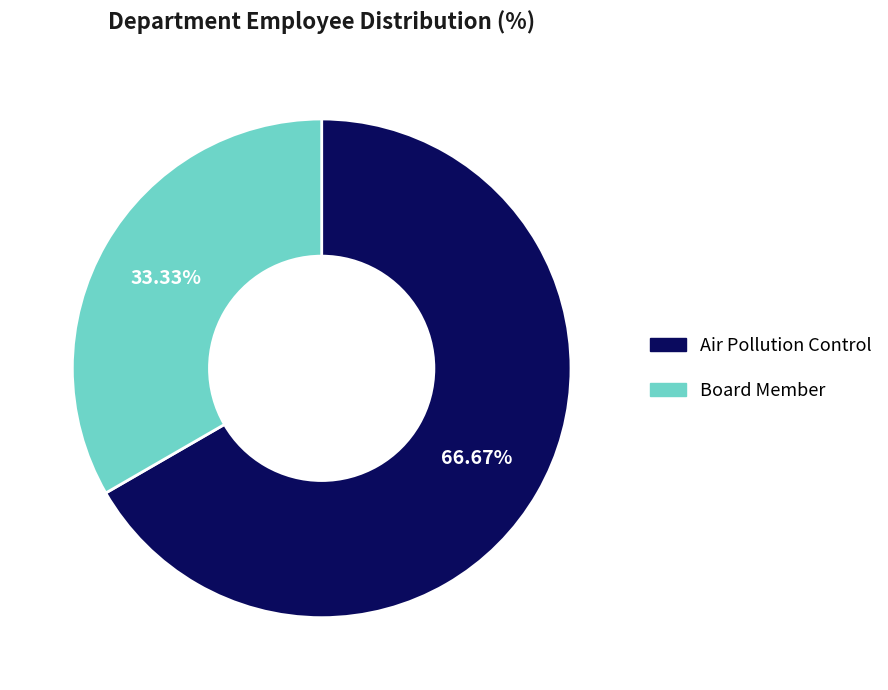

What is the smallest slice in the pie chart?

Board Member